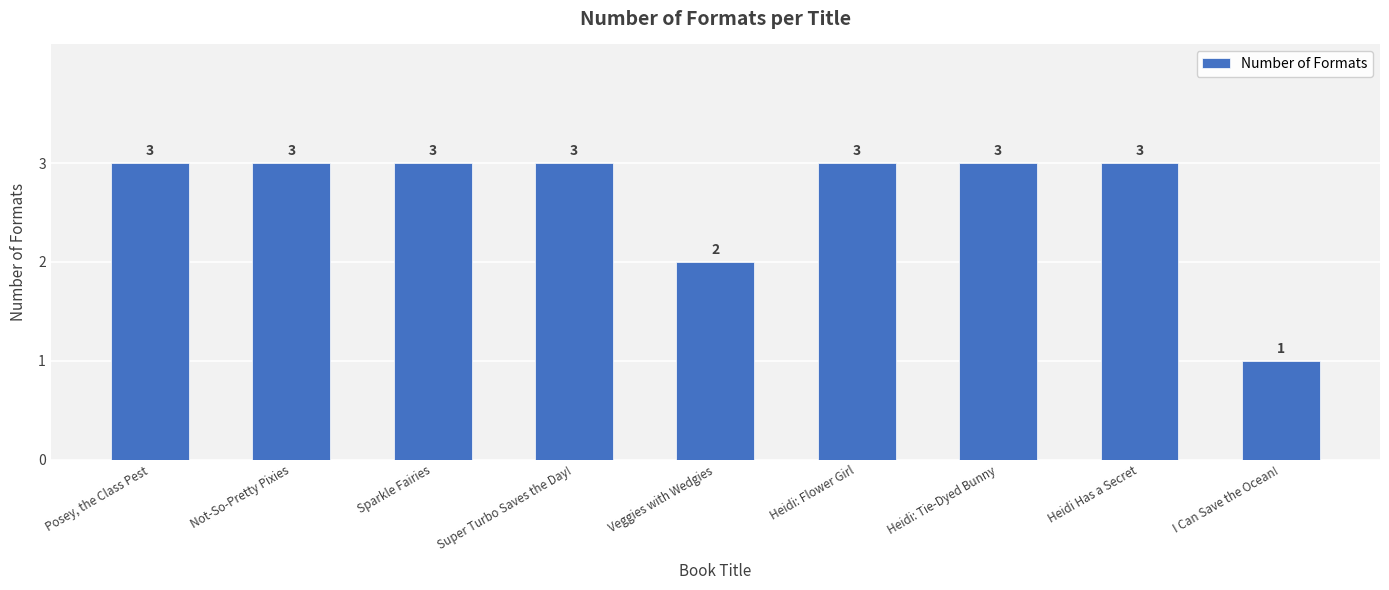

What is the difference between the maximum and minimum values?

2